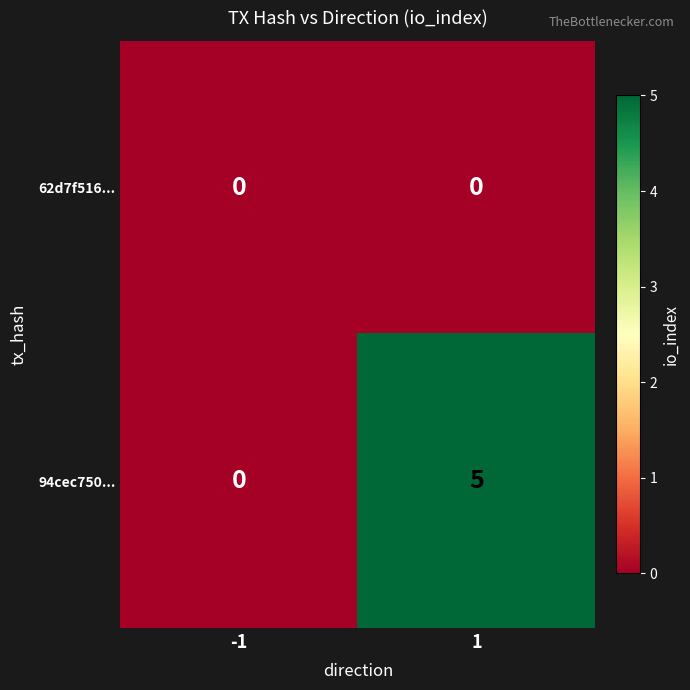

Which series changed the most between -1 and 1?

94cec750...